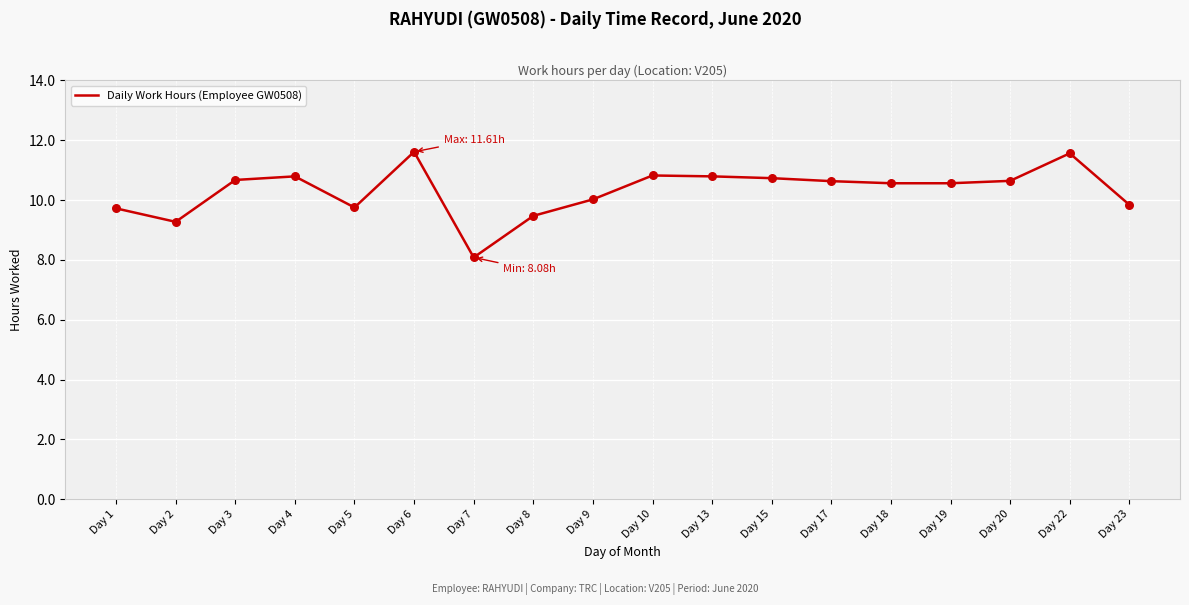

What is the change in value from Day 15 to Day 23?

-0.9